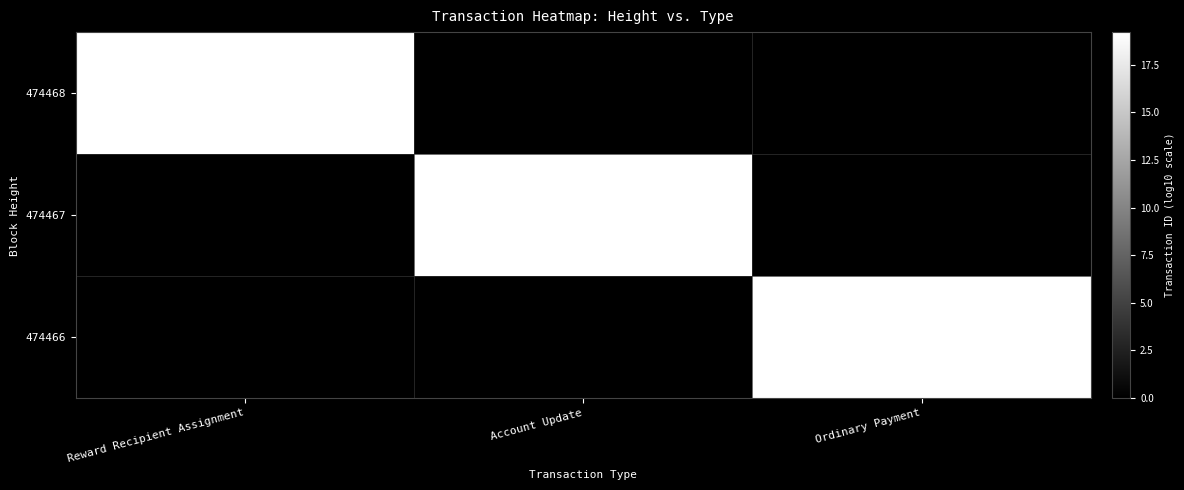

The 474466 series shows 16600000000000000000 at Ordinary Payment. True or false?

True